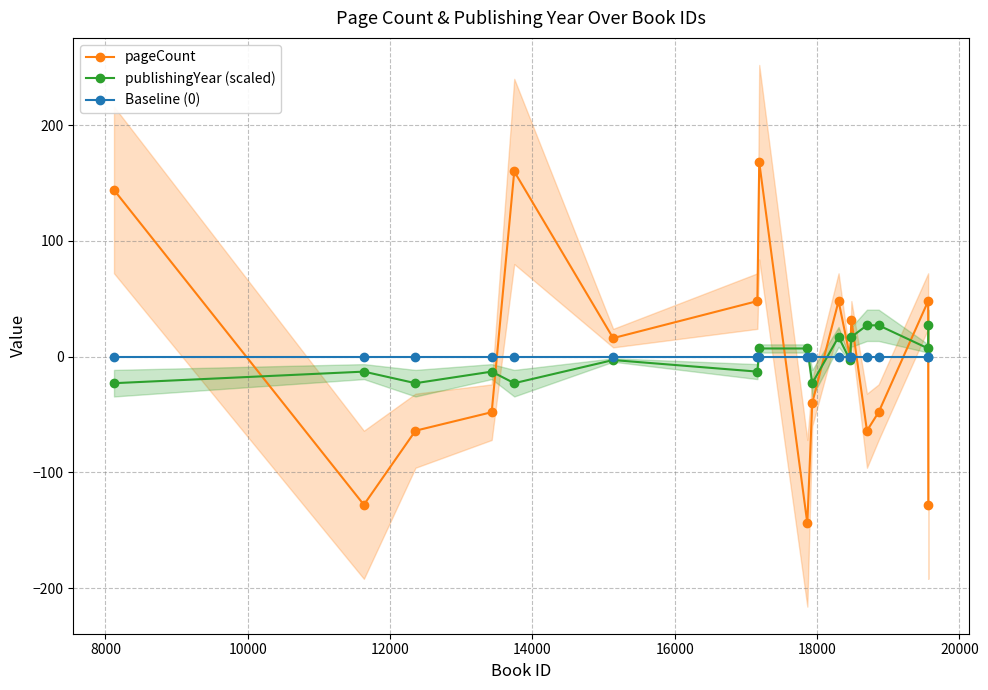

What is the value of the publishingYear (scaled) point at the 13th from the left?

17.1